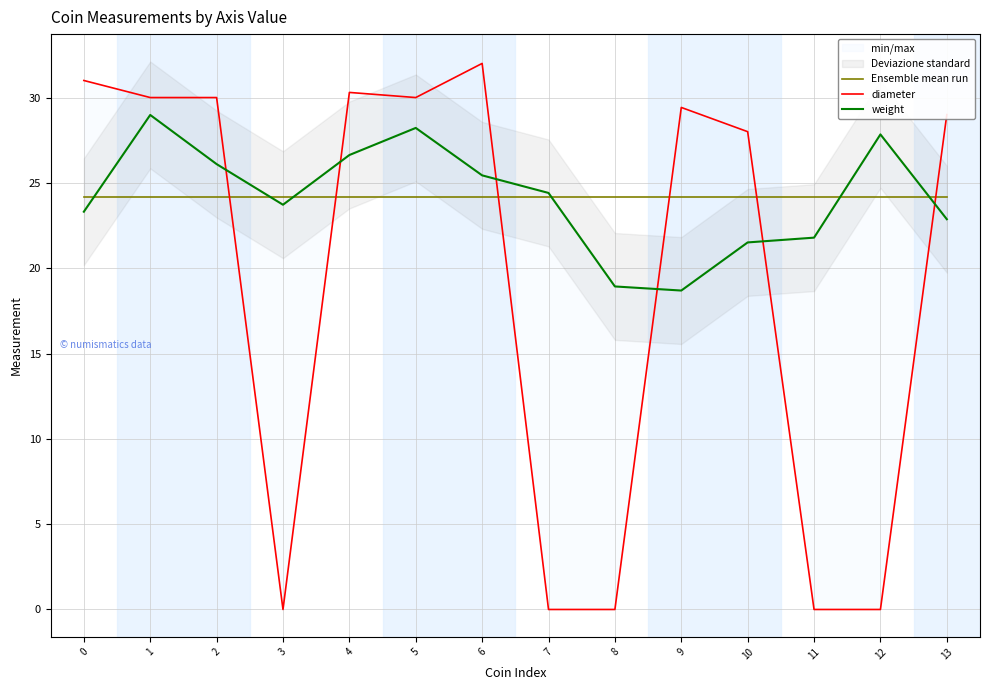

At how many categories does at least one series exceed 12?

14